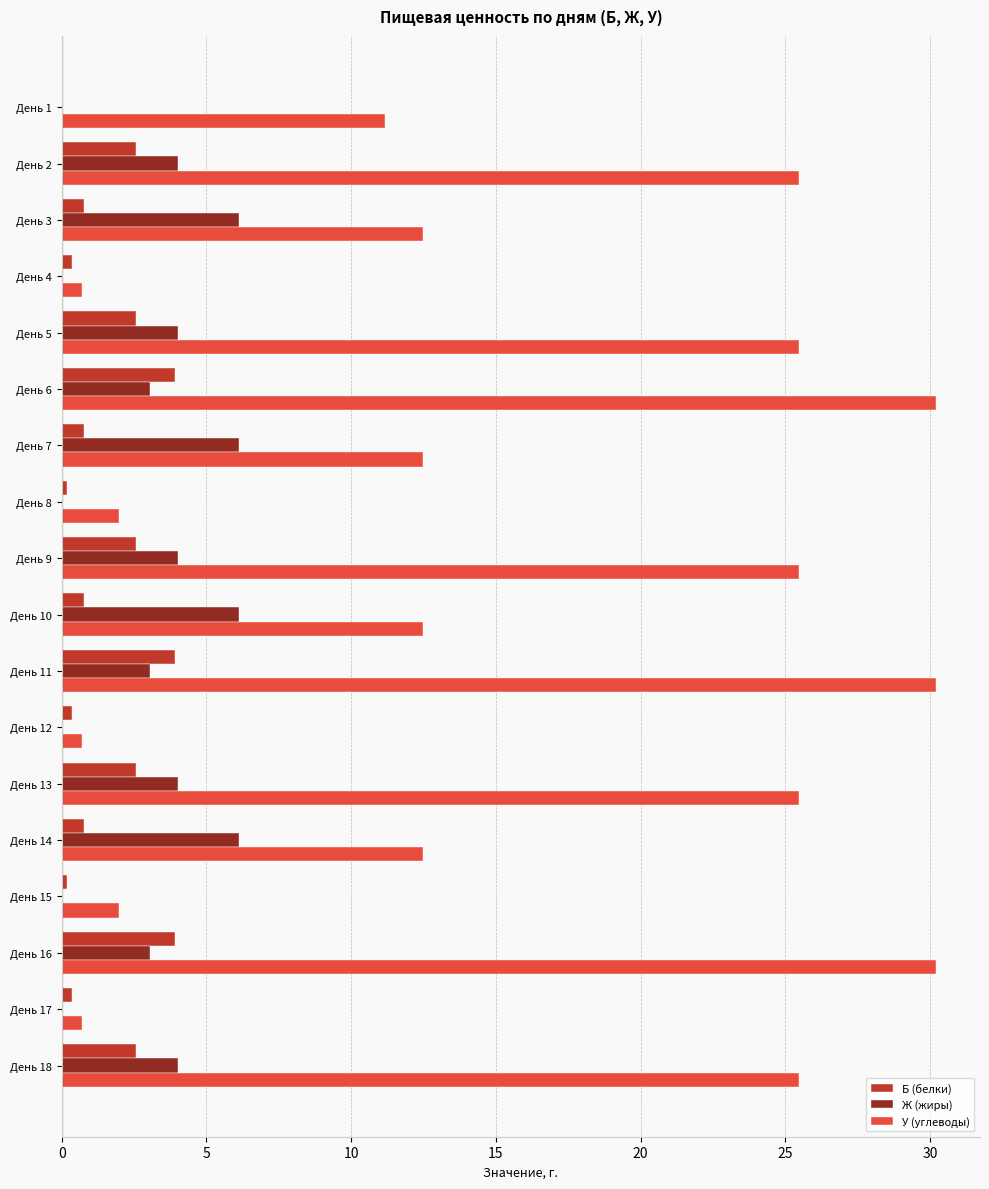

Between День 3 and День 15, which series saw the biggest shift?

У (углеводы)